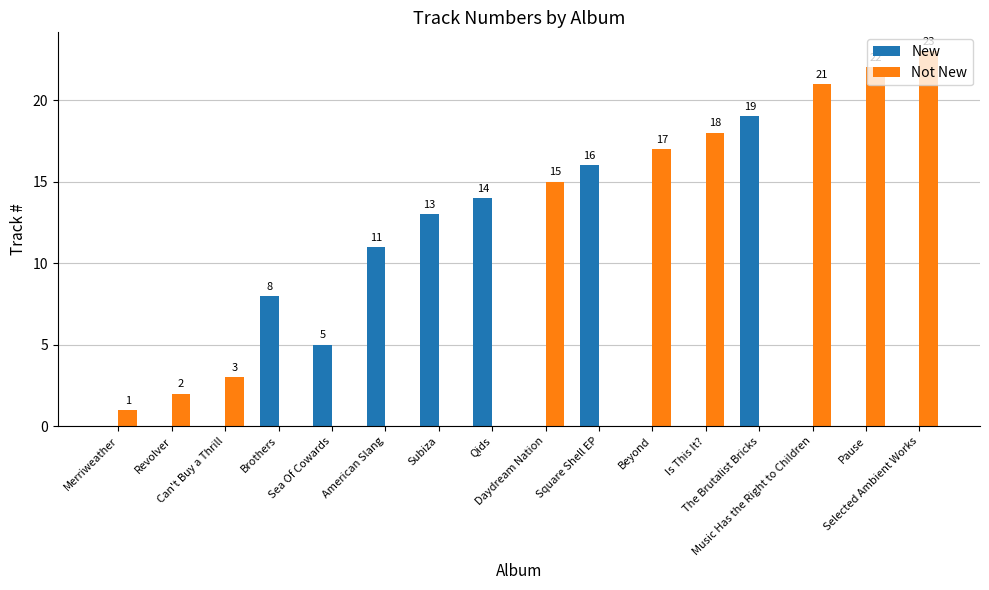

What is the spread (max minus min) of values at Daydream Nation?

15